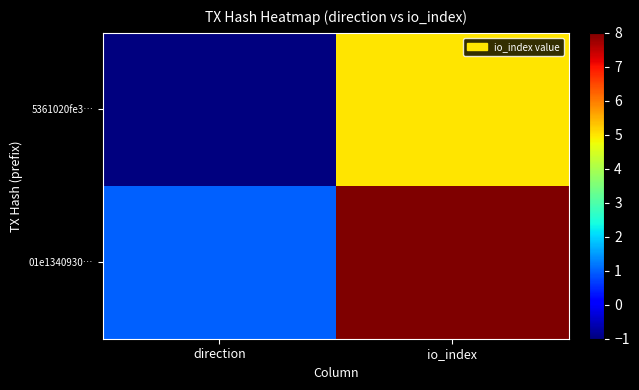

Reading left to right, list all the values displayed in this chart.

5361020fe3…: direction=-1	io_index=5
01e1340930…: direction=1	io_index=8